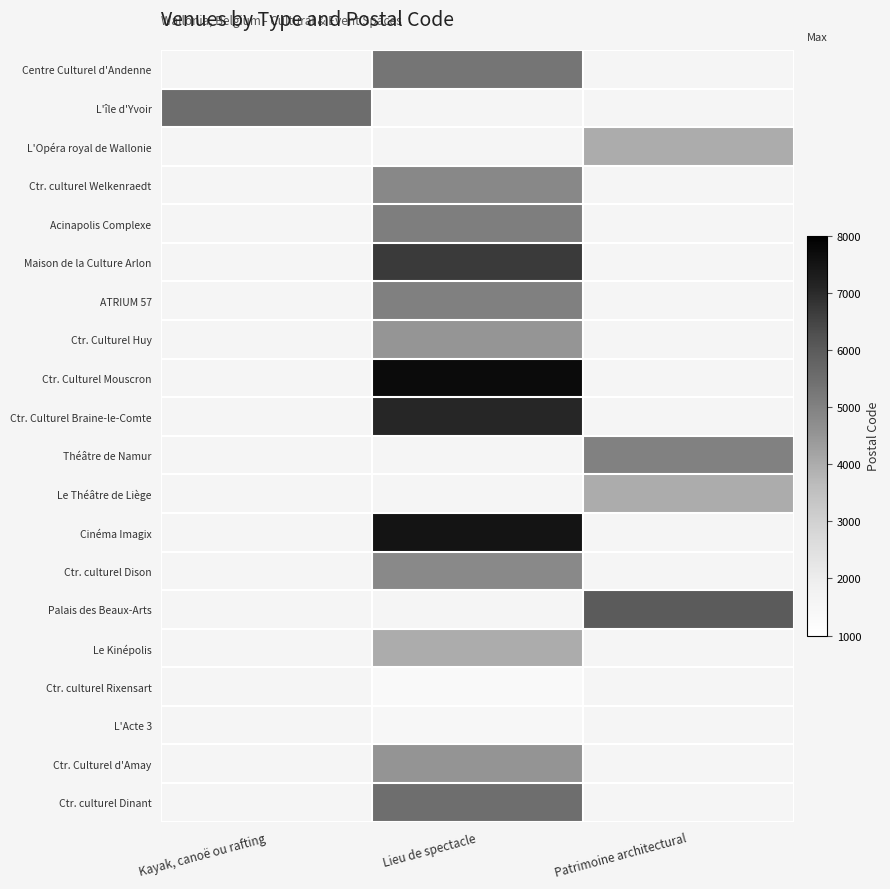

The value of Ctr. culturel Dison at Lieu de spectacle is 4820.0. True or false?

True